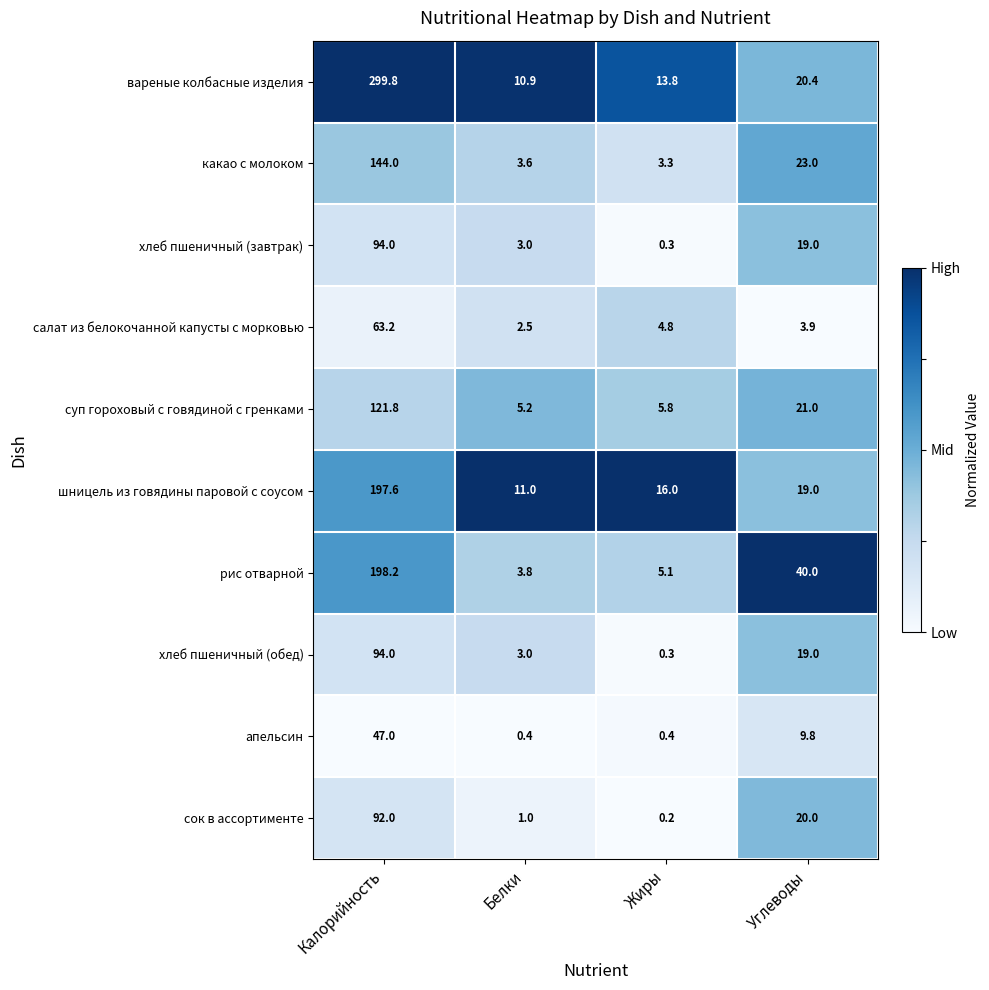

What is the spread (max minus min) of values at Белки?

10.6